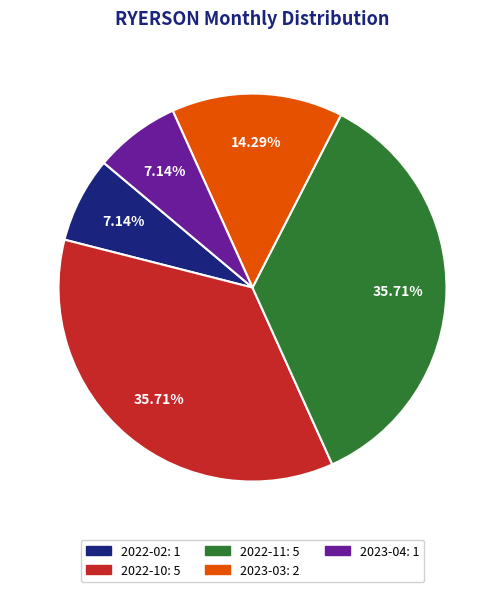

To the nearest percent, what is the average slice percentage?

20%